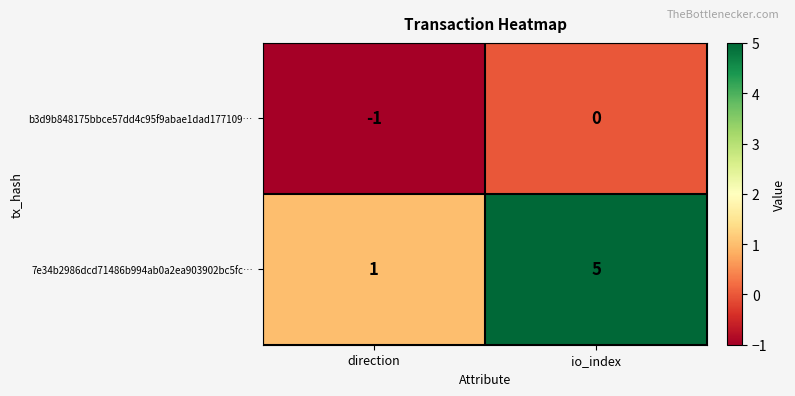

Rank the series by their maximum value, from highest to lowest.

7e34b2986dcd71486b994ab0a2ea903902bc5fc…, b3d9b848175bbce57dd4c95f9abae1dad177109…